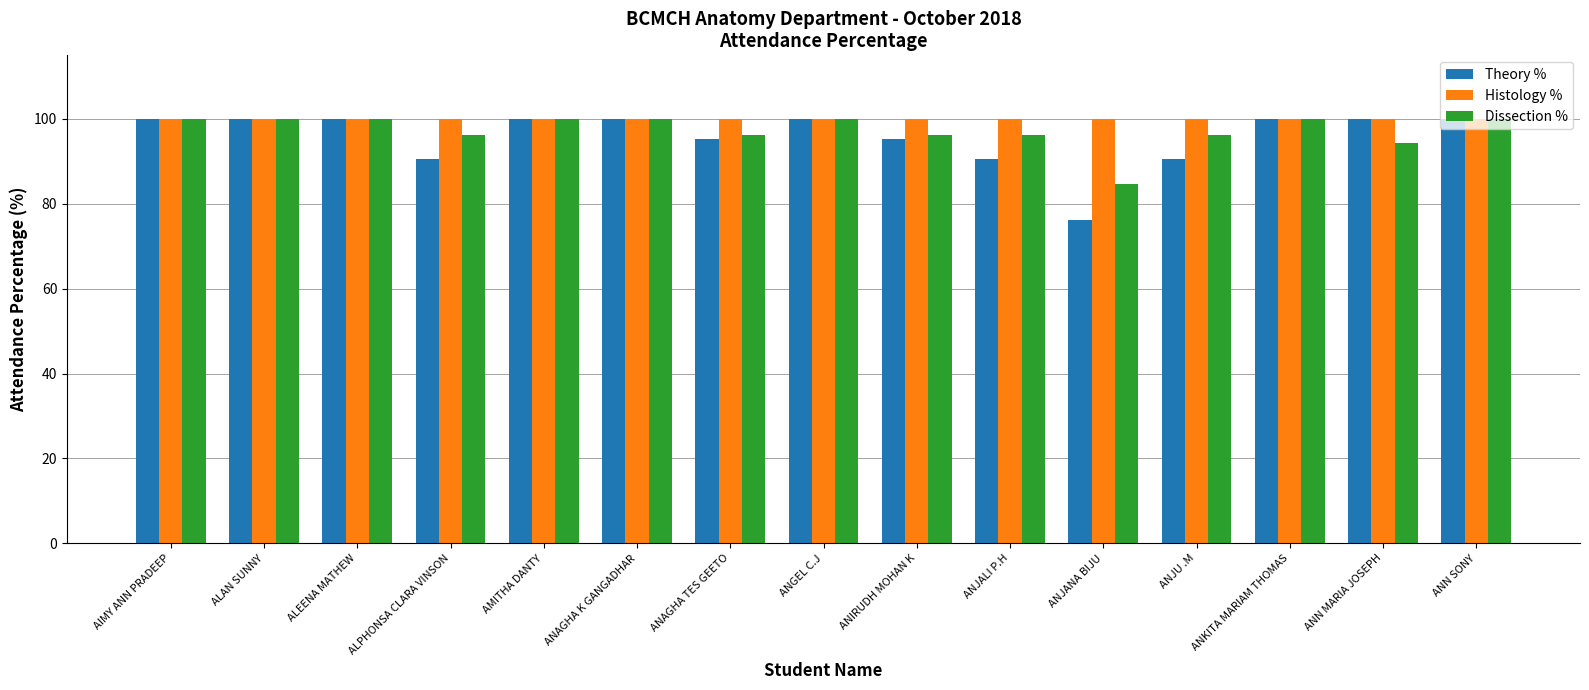

Does the chart contain any negative values?

No